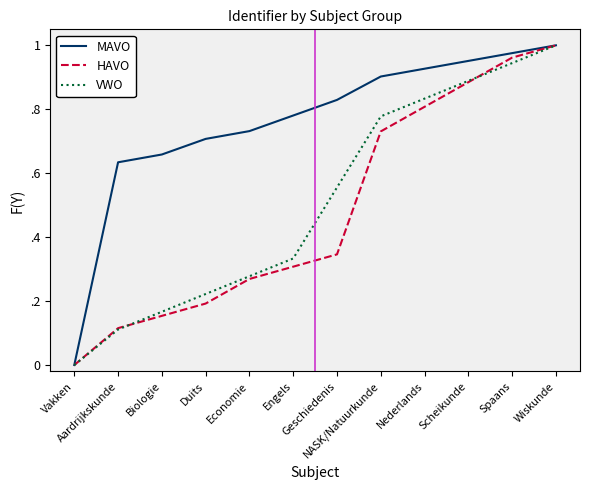

Does the chart display data point markers on the line(s)?

No